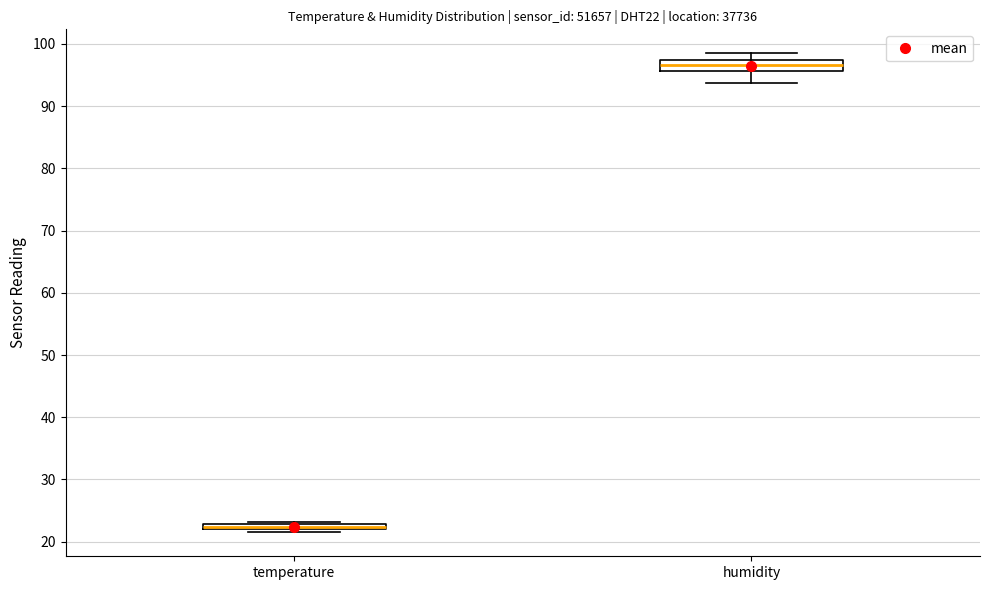

Where is the upper edge of the box for temperature on the y-axis? The values are not printed on the chart, so give them approximately, as read against the axis.

23